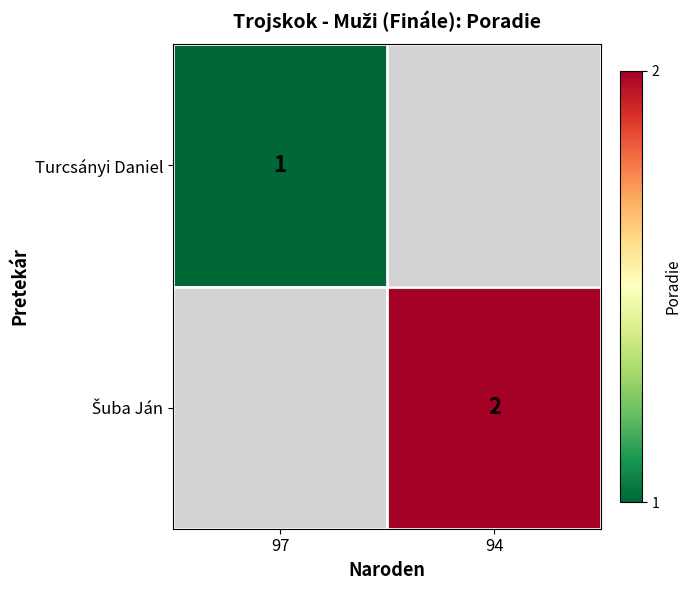

Which series has the largest range (max minus min)?

Turcsányi Daniel